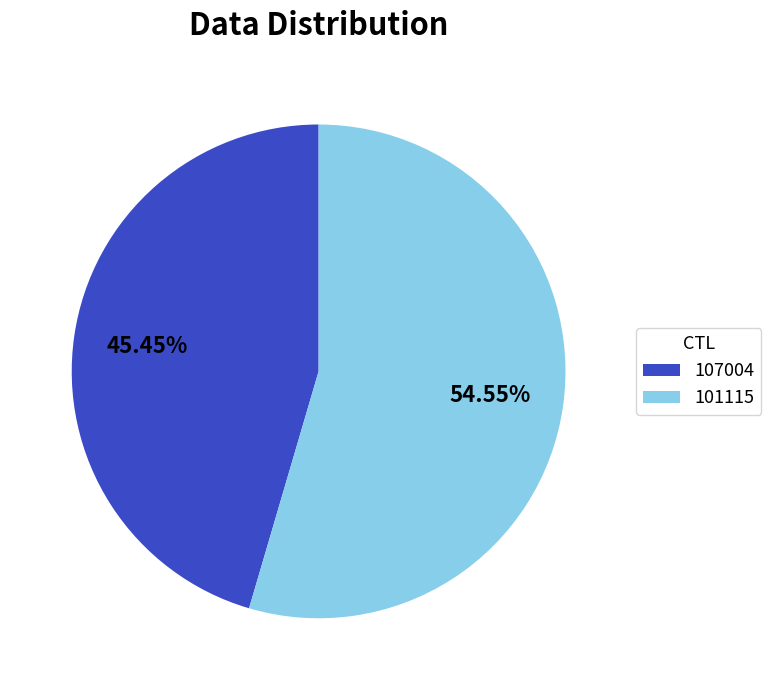

The 107004 slice represents 45% of the pie. True or false?

True